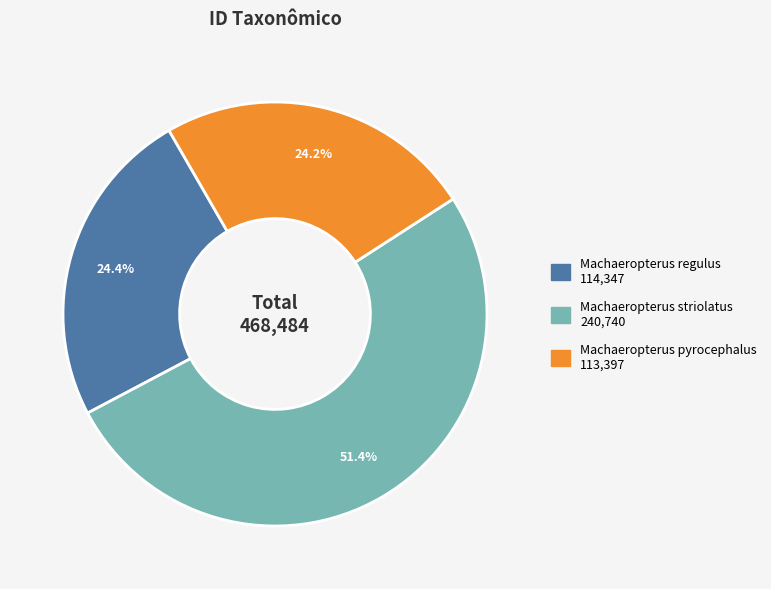

Combined, what portion of the pie is Machaeropterus pyrocephalus and Machaeropterus striolatus?

75.6%